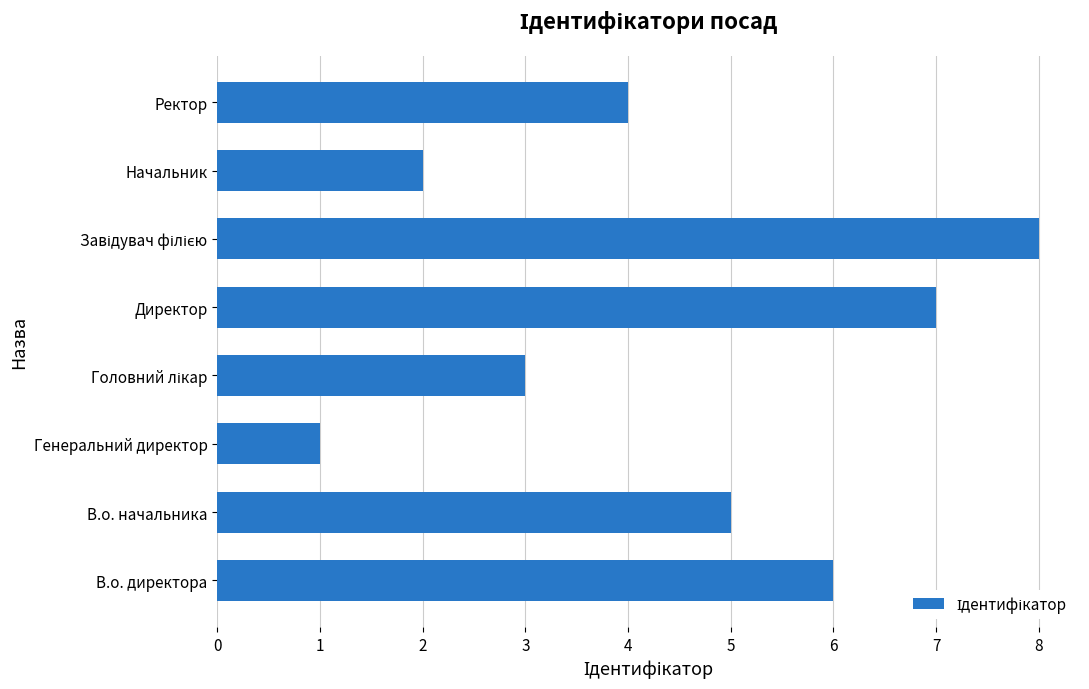

Which label corresponds to the smallest value in the chart?

Генеральний директор